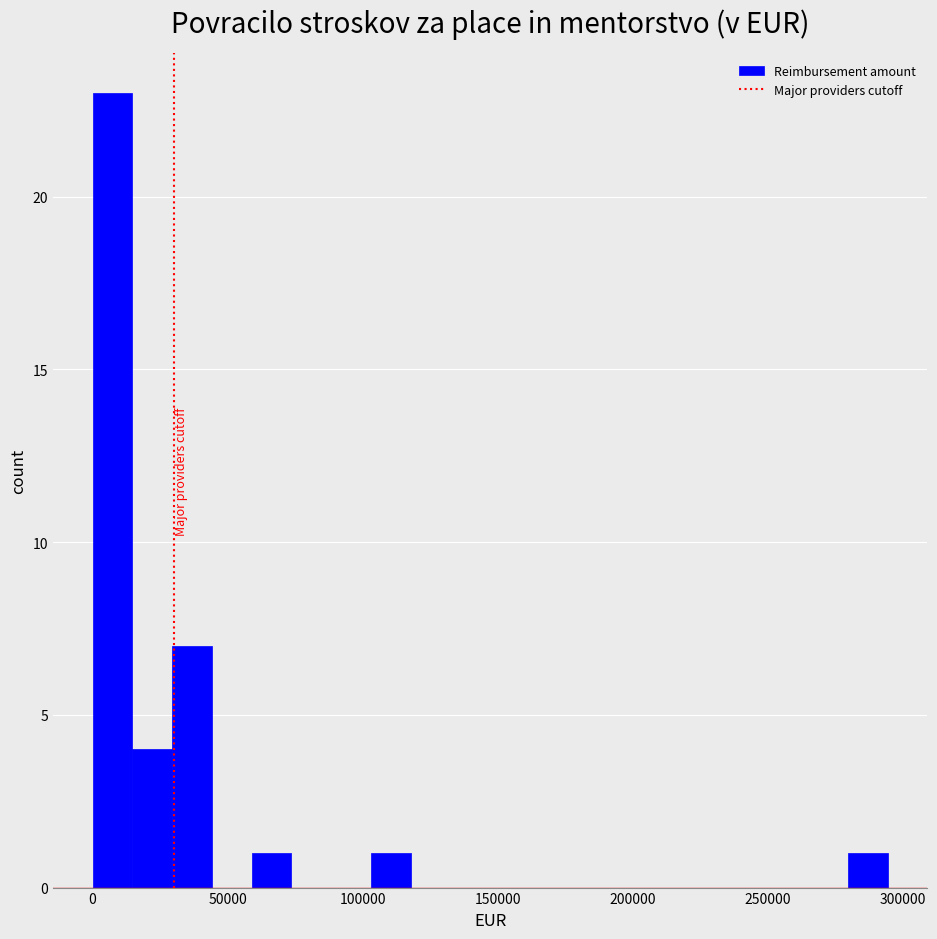

Read against the x-axis, roughly where is the centre of the tallest bar?

5000